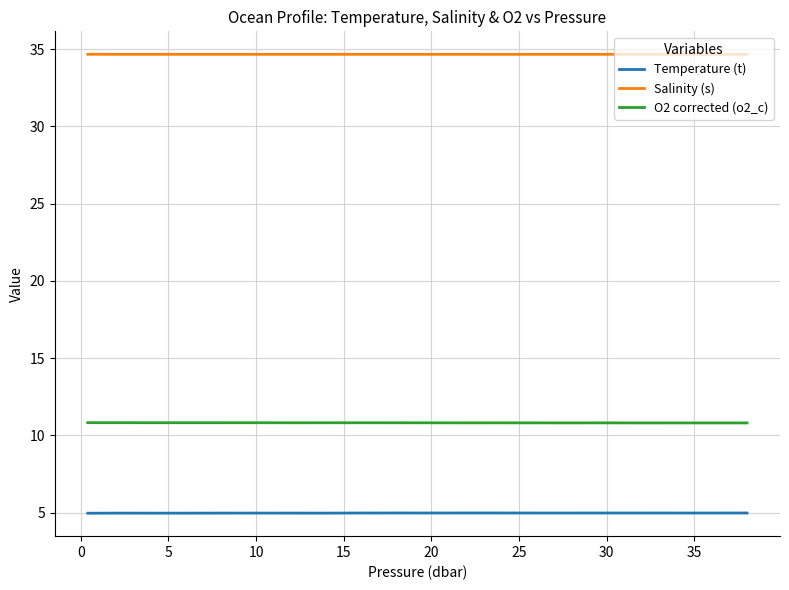

Reading right to left, transcribe all the data shown in this chart.

Temperature (t): 5.0	5.0	5.0	5.0	5.0	5.0	5.0	5.0	5.0	5.0	5.0	5.0	5.0	5.0	5.0	5.0	5.0	5.0	5.0	5.0
Salinity (s): 34.7	34.7	34.7	34.7	34.7	34.7	34.7	34.7	34.7	34.7	34.7	34.7	34.7	34.7	34.7	34.7	34.7	34.7	34.7	34.7
O2 corrected (o2_c): 10.8	10.8	10.8	10.8	10.8	10.8	10.8	10.8	10.8	10.8	10.8	10.8	10.8	10.8	10.8	10.8	10.8	10.8	10.8	10.8